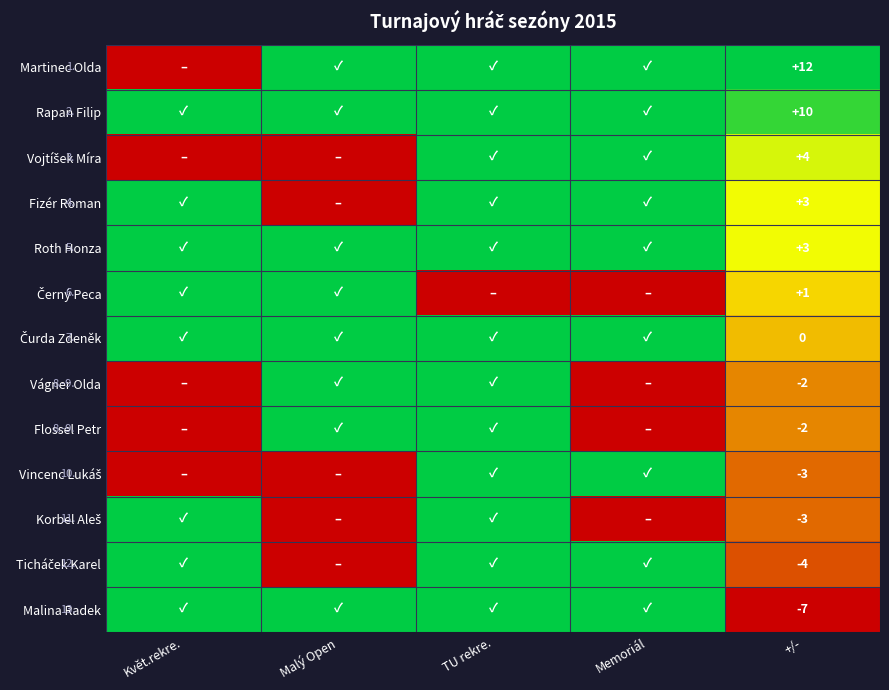

How many categories are shown in the chart?

4